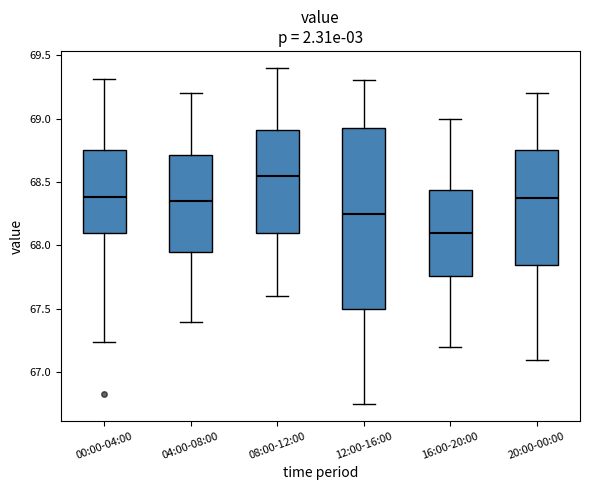

Which box's median line is the highest?

08:00-12:00